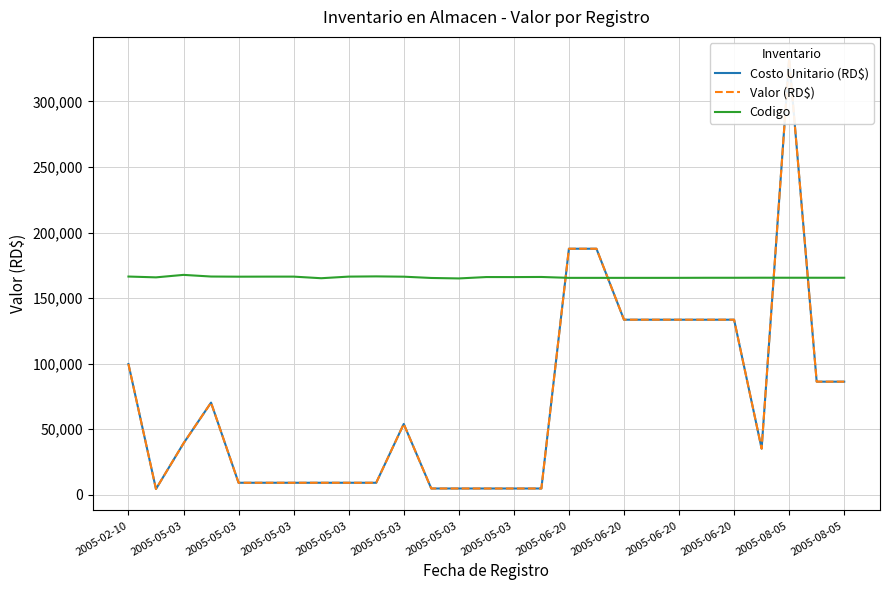

How many interior local valleys does the Valor (RD$) series have?

2